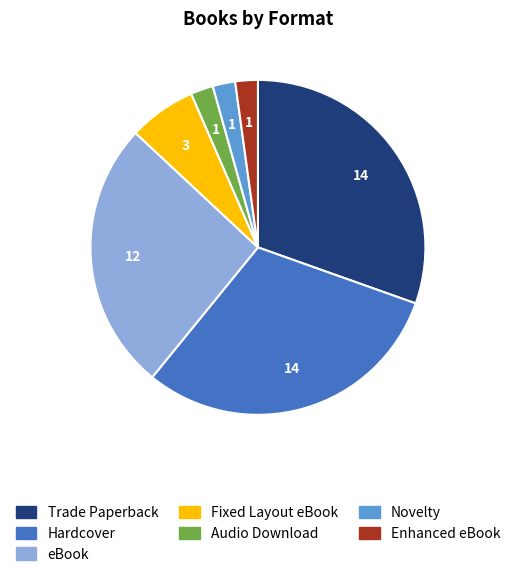

How many segments does this pie chart have?

7